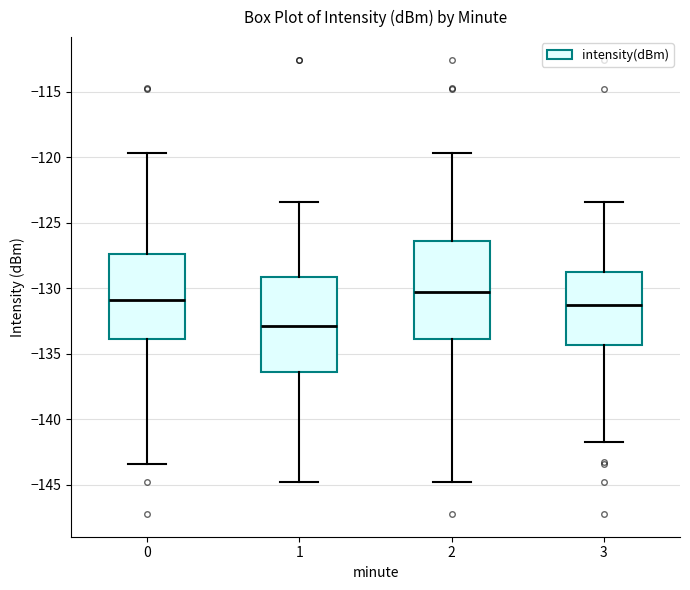

Reading left to right, transcribe this box plot: for each box, give where its median line is, the range the box spans, and where its two whiskers end, as read against the y-axis. The values are not printed on the chart, so give them approximately, as read against the axis.

0: median -131.0, box -134.0 to -127.5, whiskers -143.5 to -119.5
1: median -133.0, box -136.5 to -129.0, whiskers -145.0 to -123.5
2: median -130.5, box -134.0 to -126.5, whiskers -145.0 to -119.5
3: median -131.5, box -134.5 to -129.0, whiskers -142.0 to -123.5